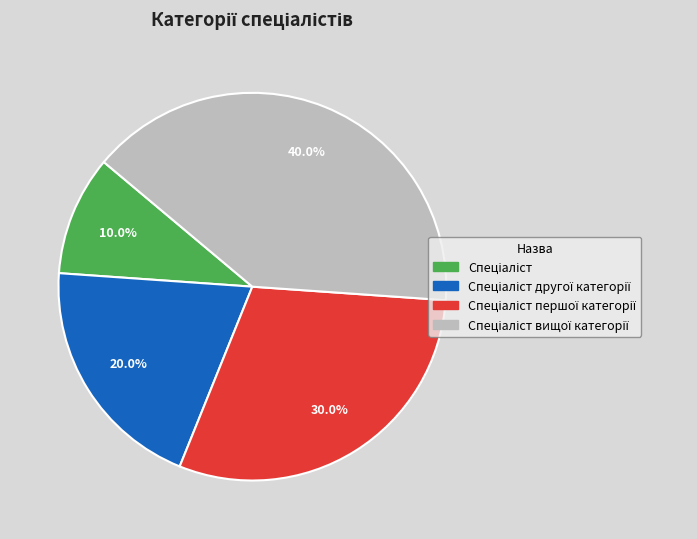

To the nearest percent, what is the average slice percentage?

25%